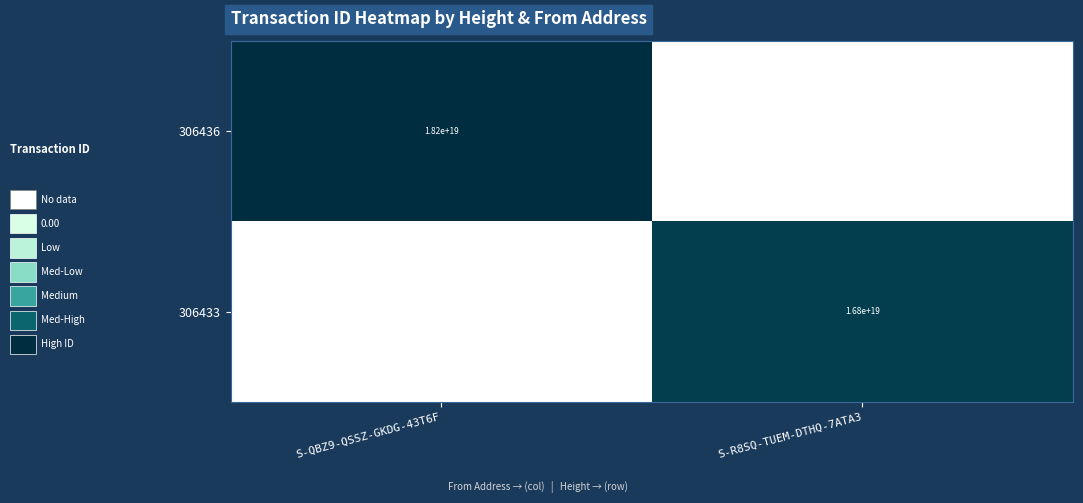

The value of 306436 at S-QBZ9-QSSZ-GKDG-43T6F is 27431898602109956096. True or false?

False